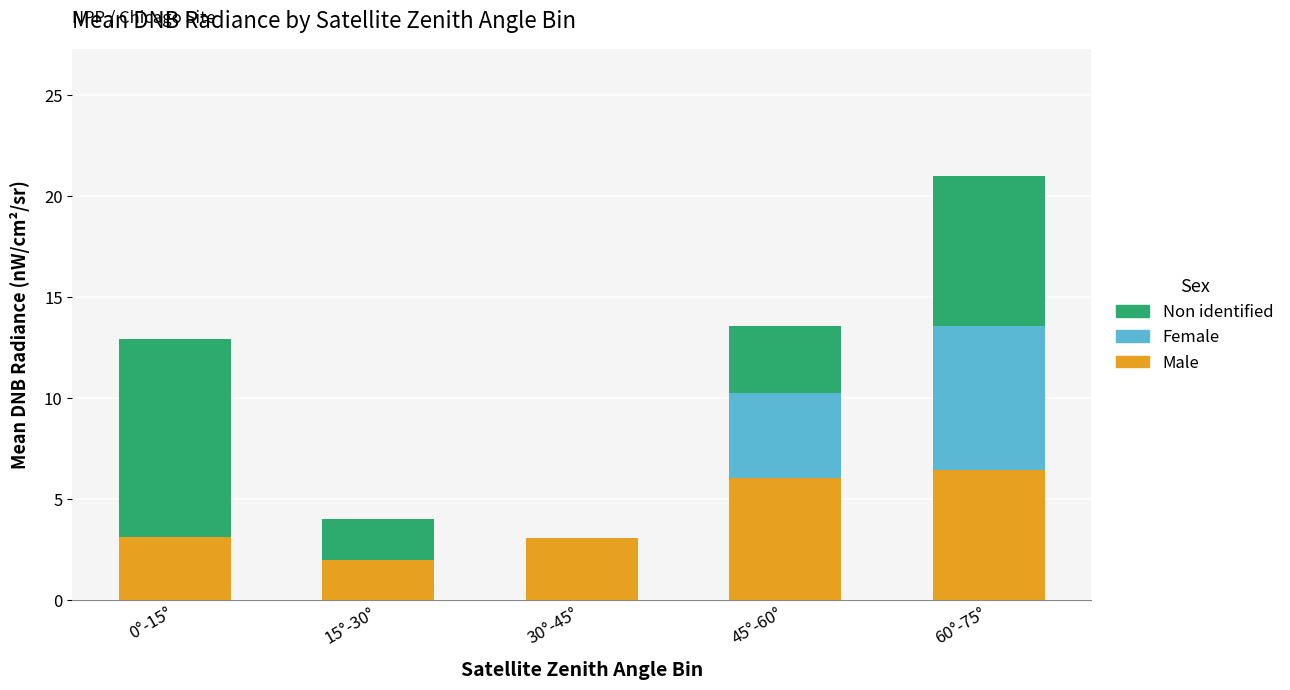

The value of Male at 15°-30° is 2.0. True or false?

True